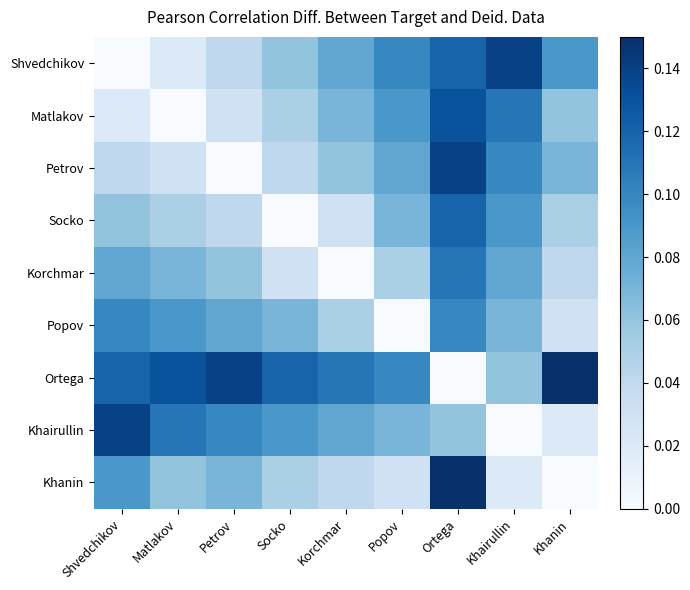

Between Matlakov and Petrov, which is larger?

Petrov